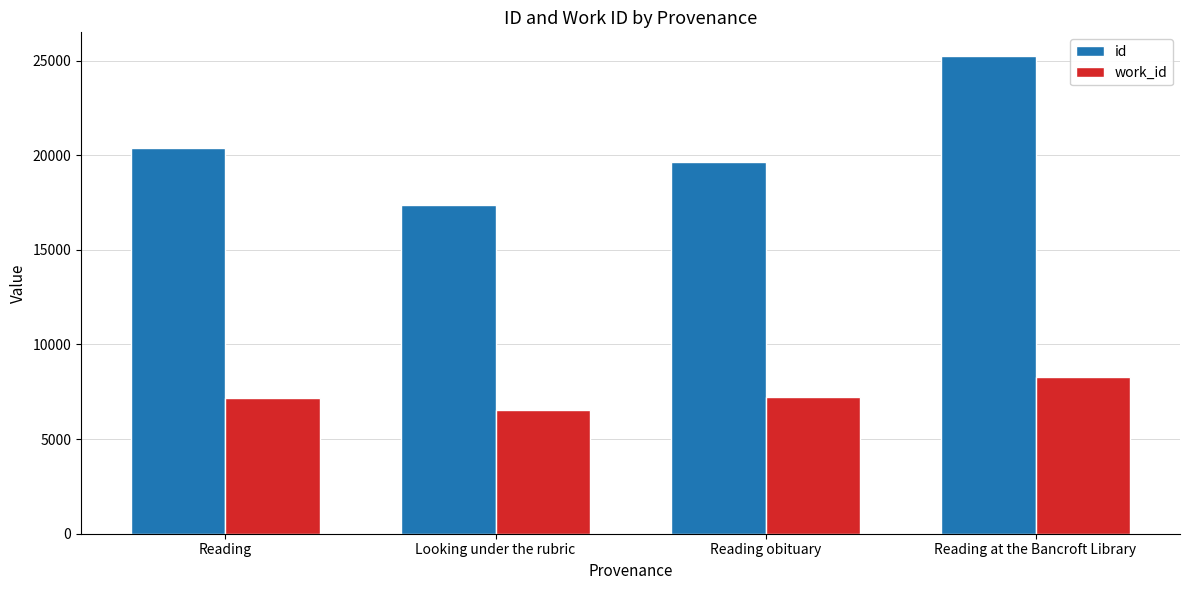

What is the difference between the id values at Reading obituary and Reading?

720